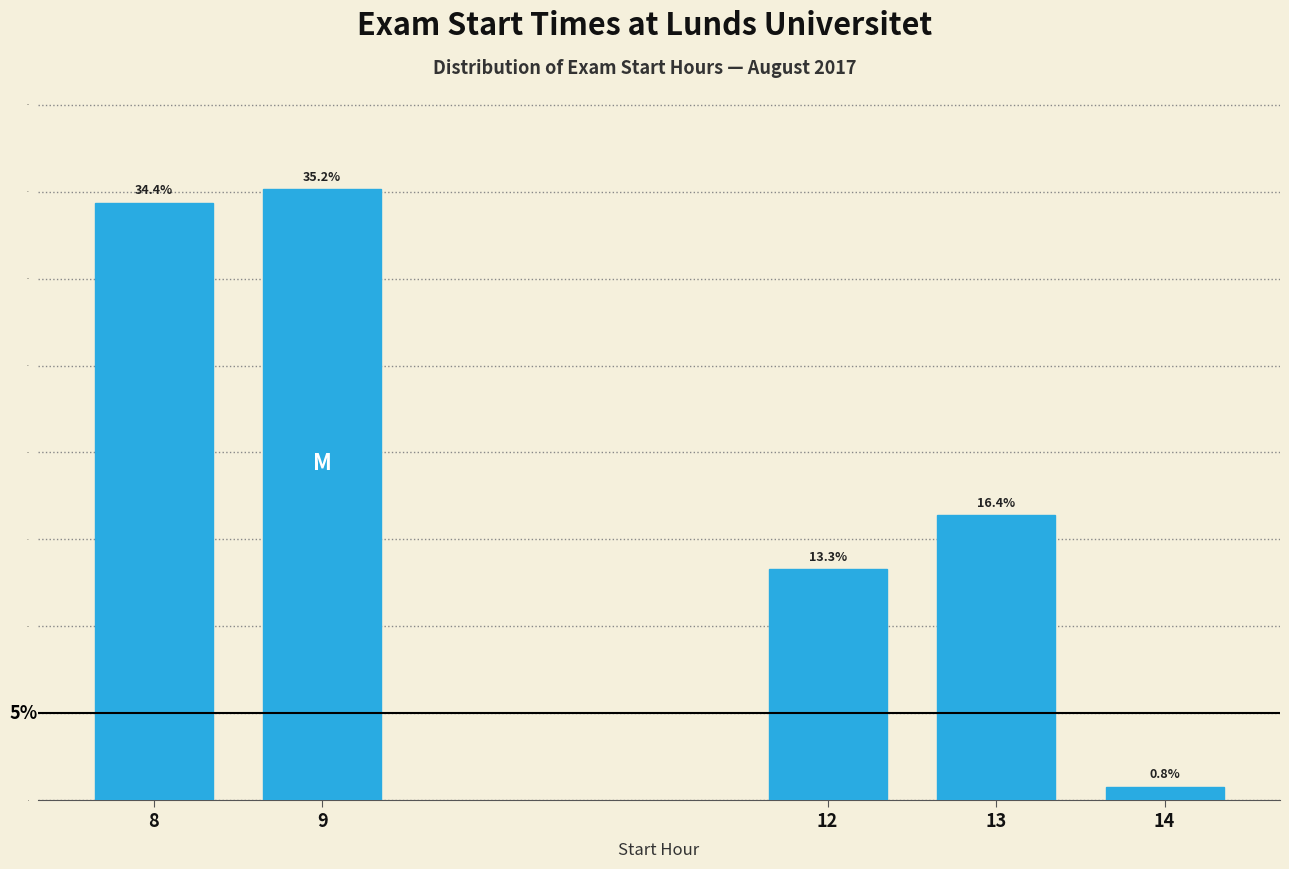

Reading left to right, extract all data points from this chart.

8=34.4	9=35.2	12=13.3	13=16.4	14=0.8